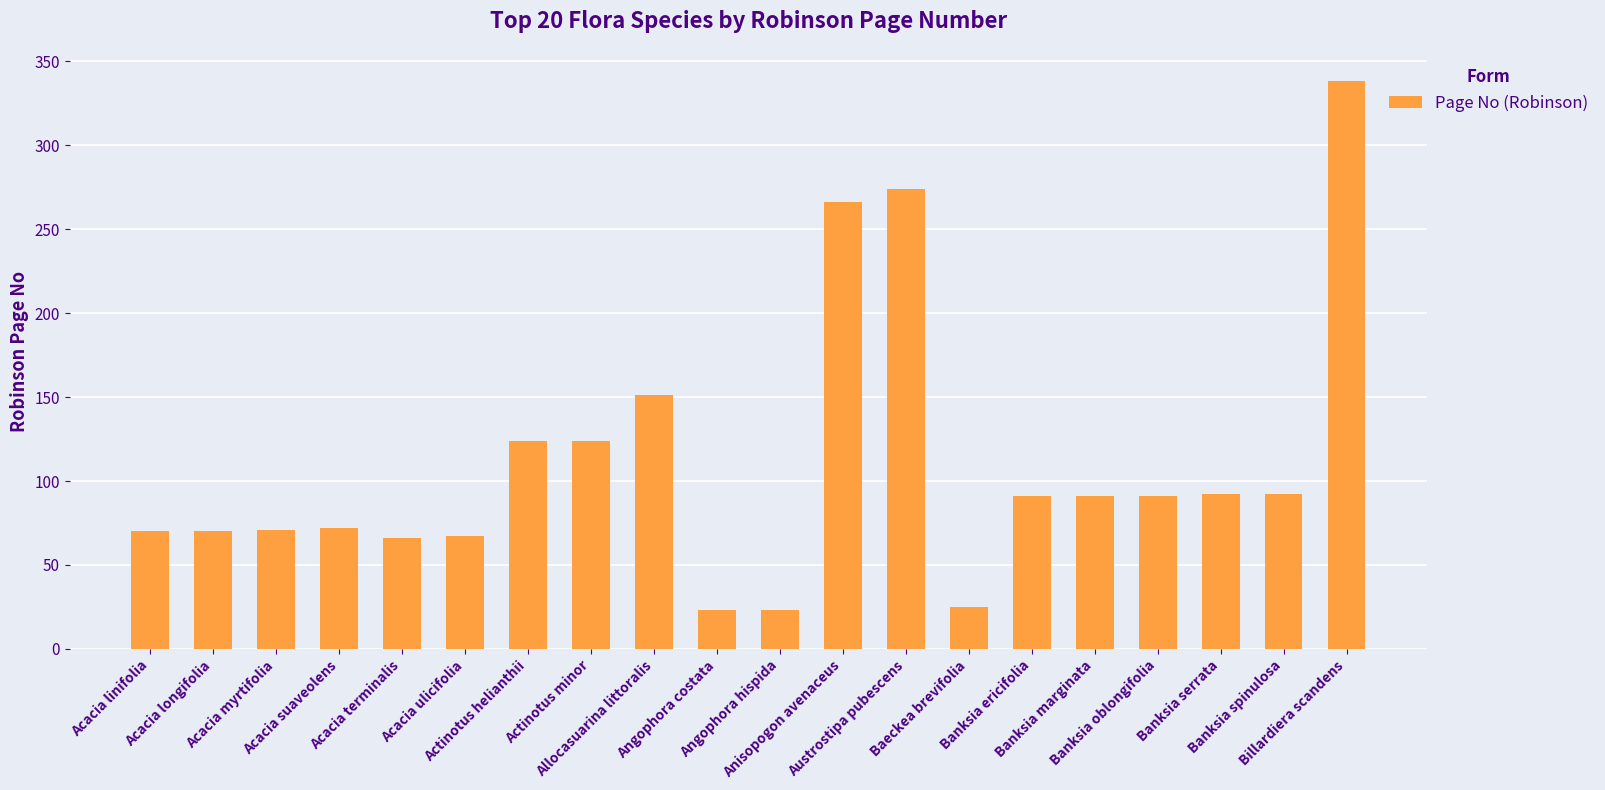

Does the chart contain any negative values?

No